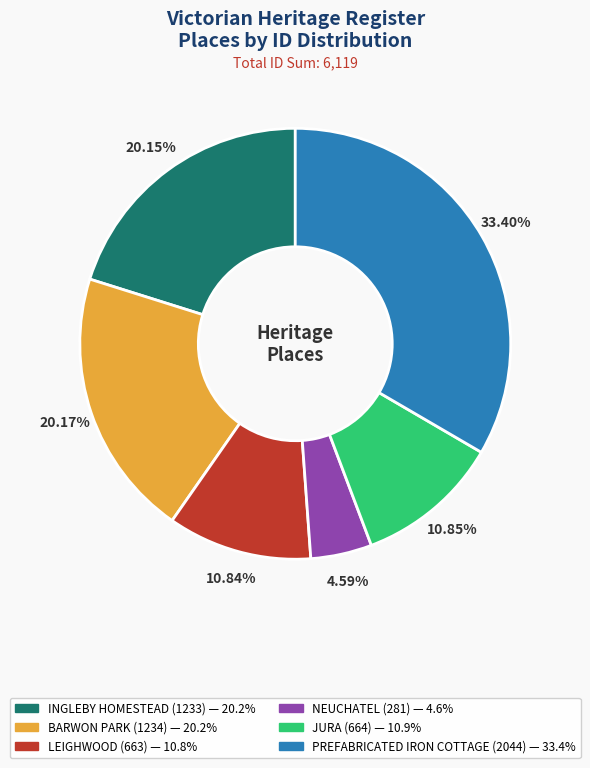

Is there a majority slice in this chart?

No